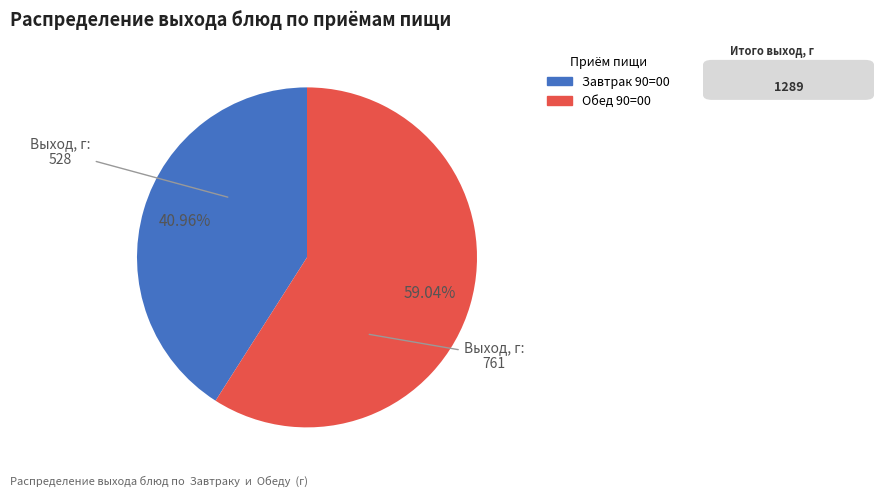

Between Завтрак 90=00 and Обед 90=00, which is larger?

Обед 90=00